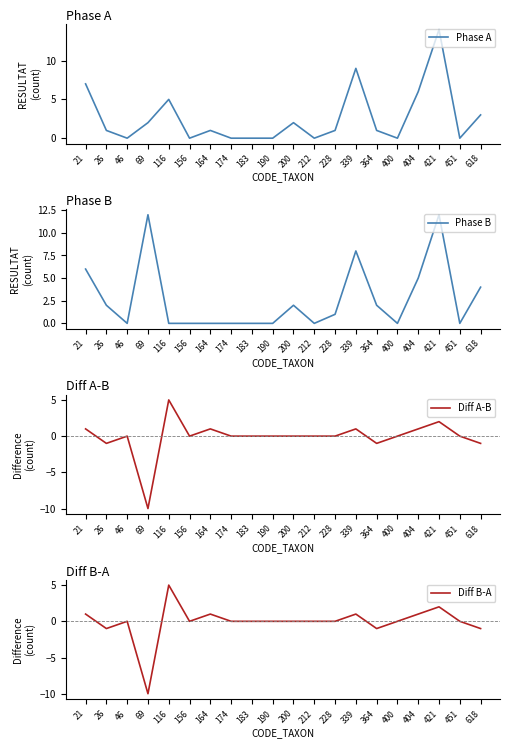

Reading left to right, list all the values displayed in this chart.

Phase A: 21=7	26=1	46=0	69=2	116=5	156=0	164=1	174=0	183=0	190=0	200=2	212=0	228=1	339=9	364=1	400=0	404=6	421=14	451=0	618=3
Phase B: 21=6	26=2	46=0	69=12	116=0	156=0	164=0	174=0	183=0	190=0	200=2	212=0	228=1	339=8	364=2	400=0	404=5	421=12	451=0	618=4
Diff A-B: 21=1	26=-1	46=0	69=-10	116=5	156=0	164=1	174=0	183=0	190=0	200=0	212=0	228=0	339=1	364=-1	400=0	404=1	421=2	451=0	618=-1
Diff B-A: 21=1	26=-1	46=0	69=-10	116=5	156=0	164=1	174=0	183=0	190=0	200=0	212=0	228=0	339=1	364=-1	400=0	404=1	421=2	451=0	618=-1